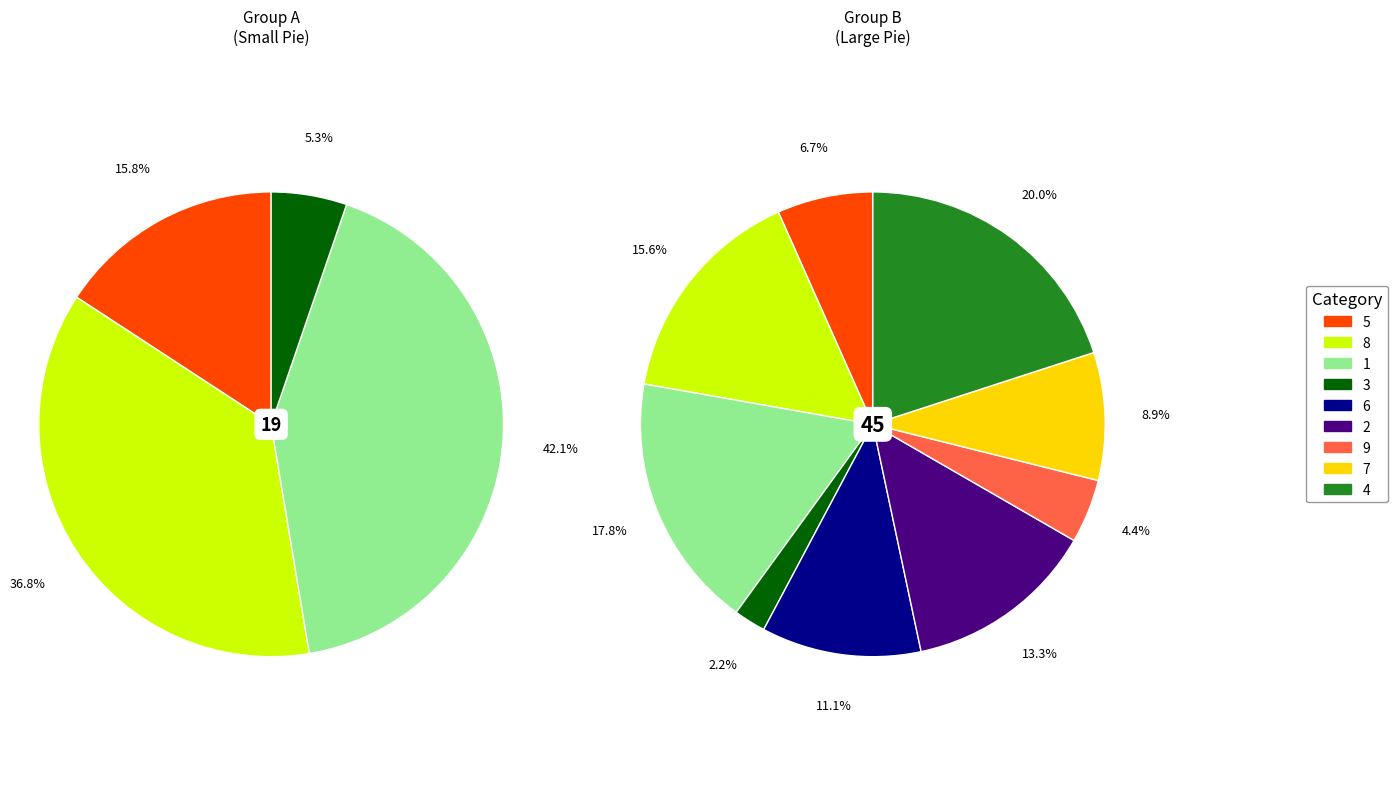

Between 5 and 1, which is larger?

1